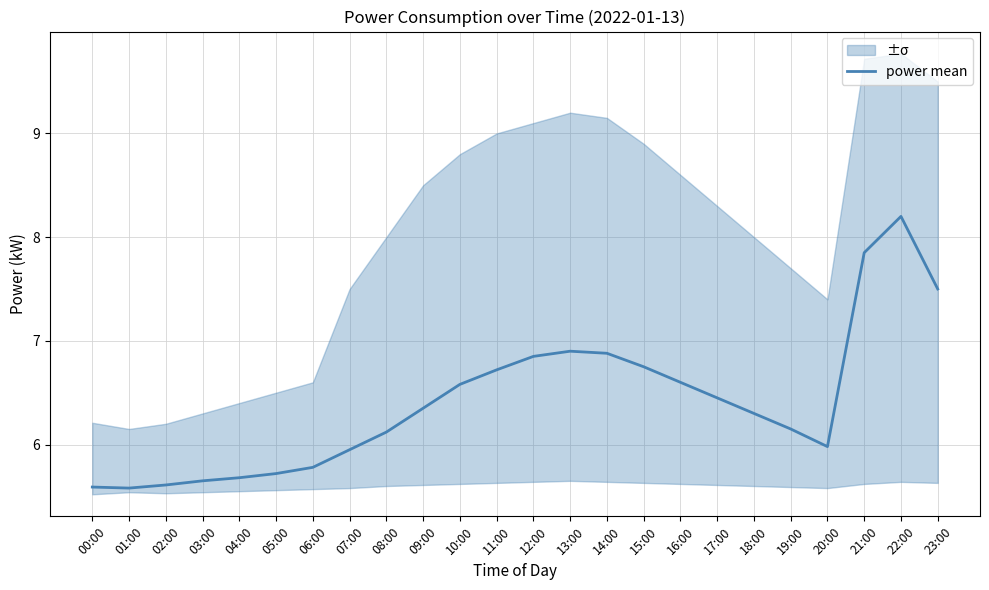

What is the label of the 17th point from the right?

07:00